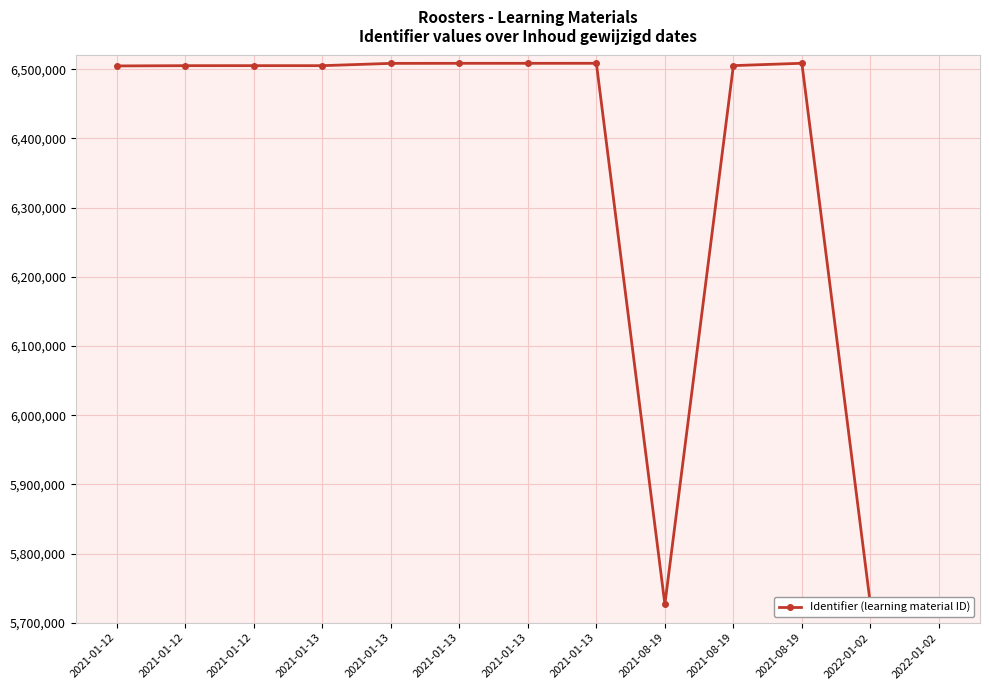

Is it true that the value at 2021-08-19 is 6508756?

True